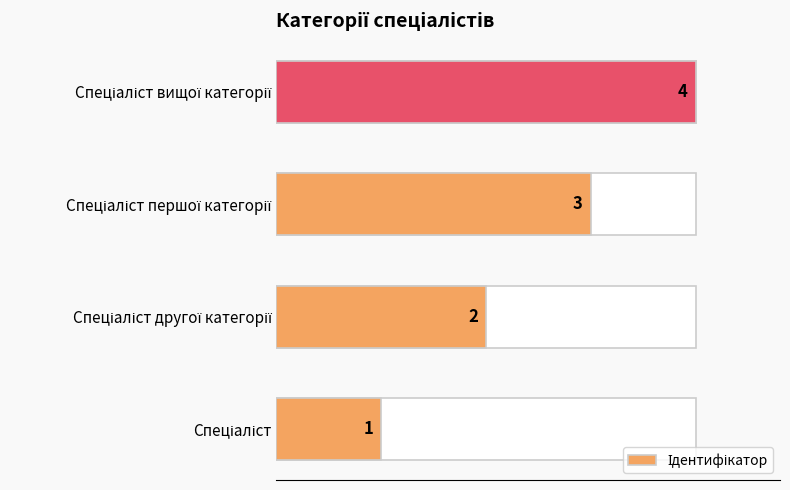

What is the value of the 4th bar from the left?

4